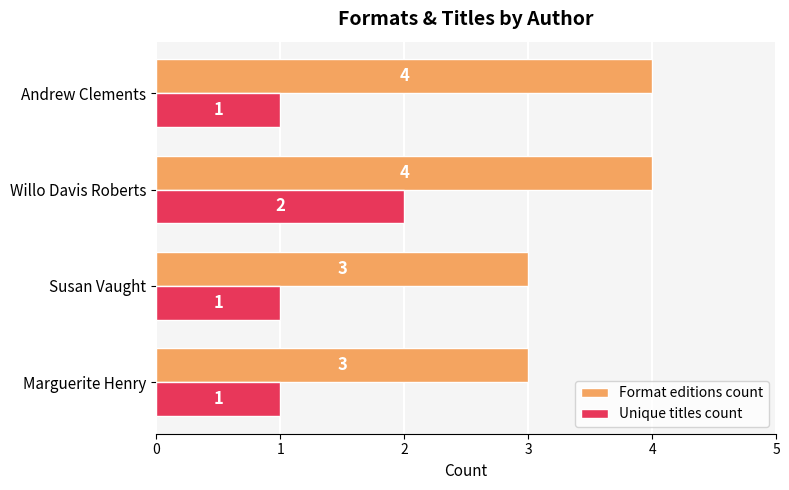

How many series are shown in this chart?

2